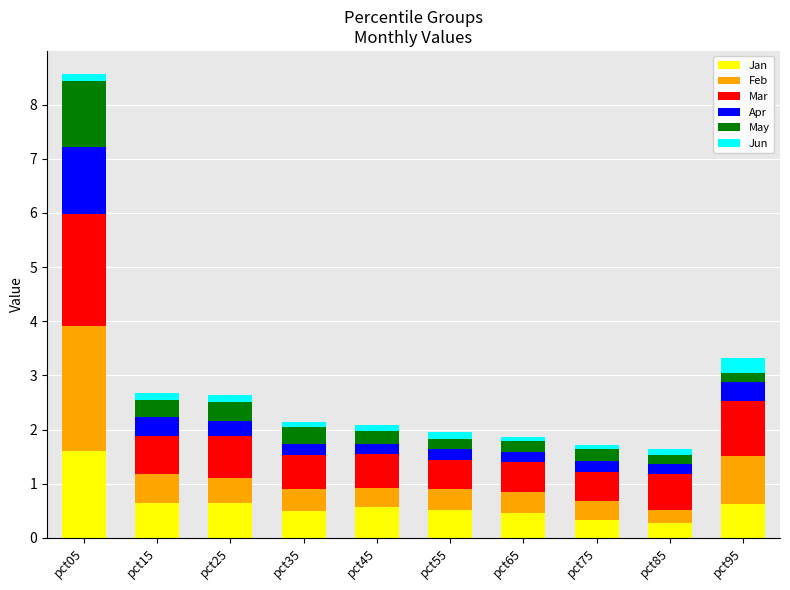

What is the highest value of the Jan series?

1.6